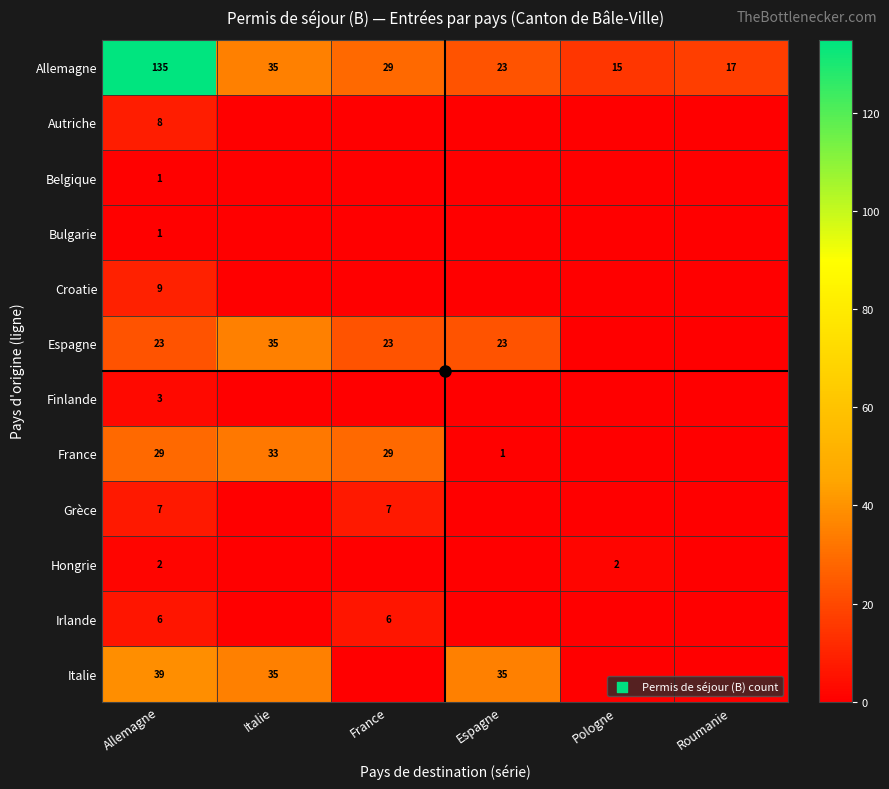

Is it true that Espagne equals 63 at Italie?

False